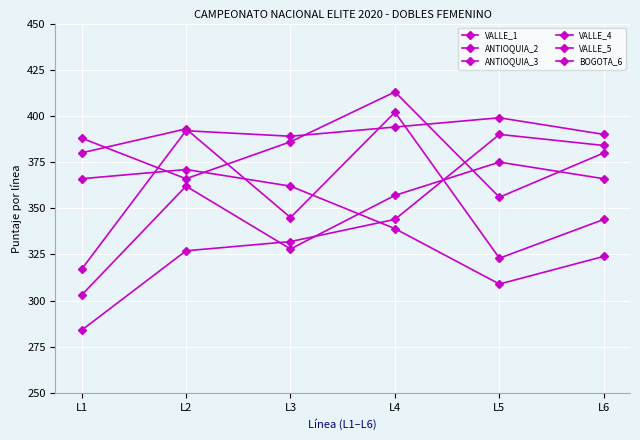

Count the number of data series in this chart.

6